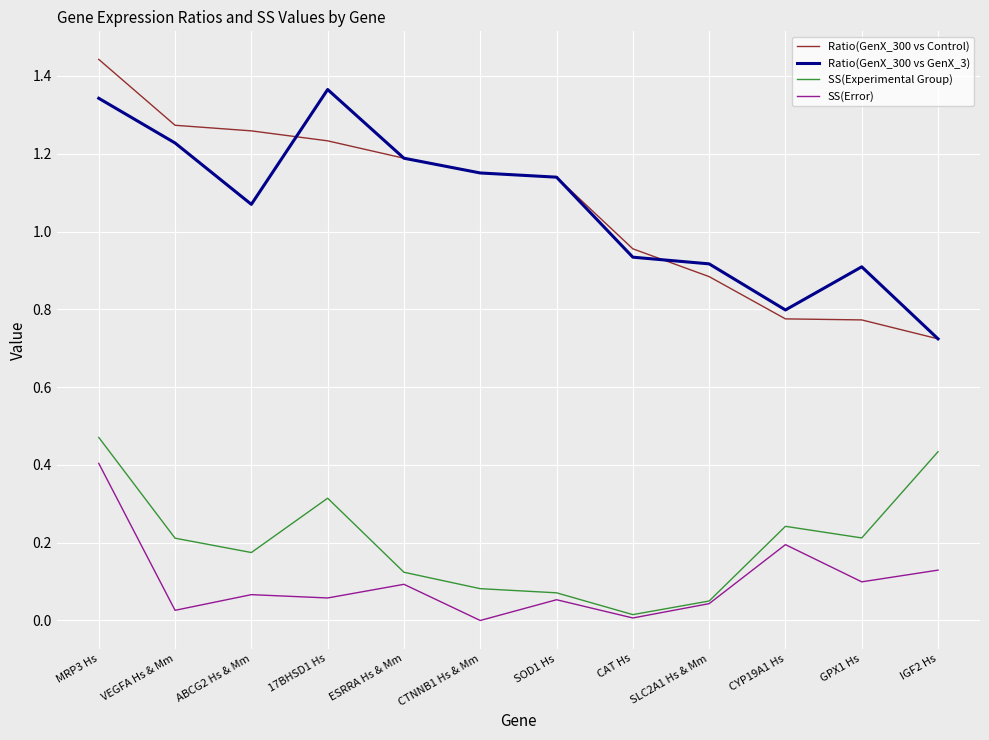

How many lines are shown in the chart?

4